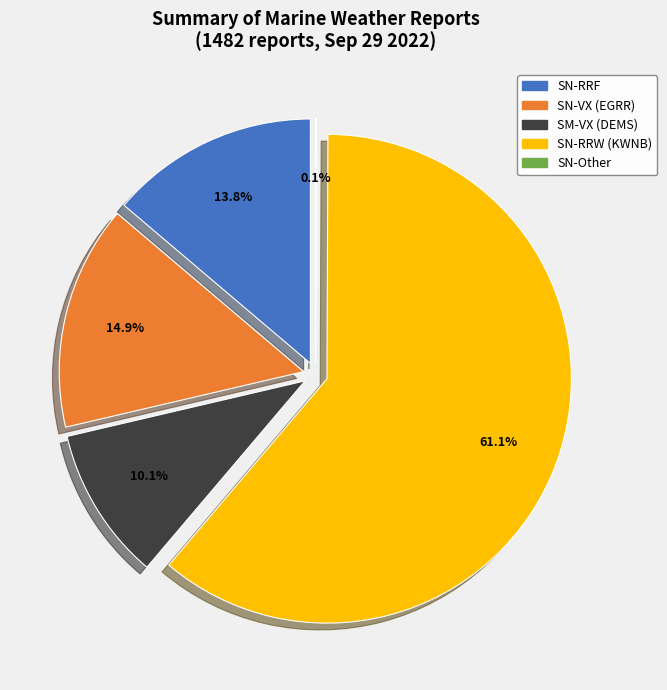

Count the number of slices in the pie.

4